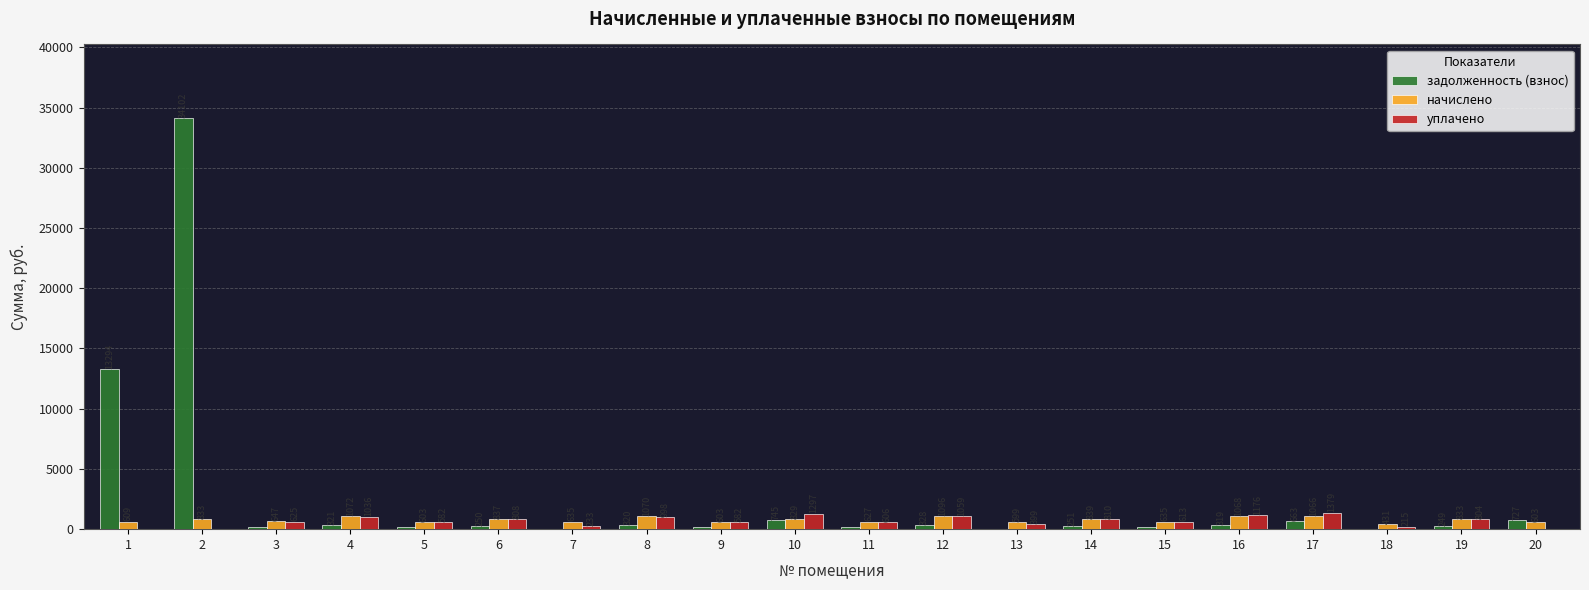

Which series has the largest total across all categories?

задолженность (взнос)